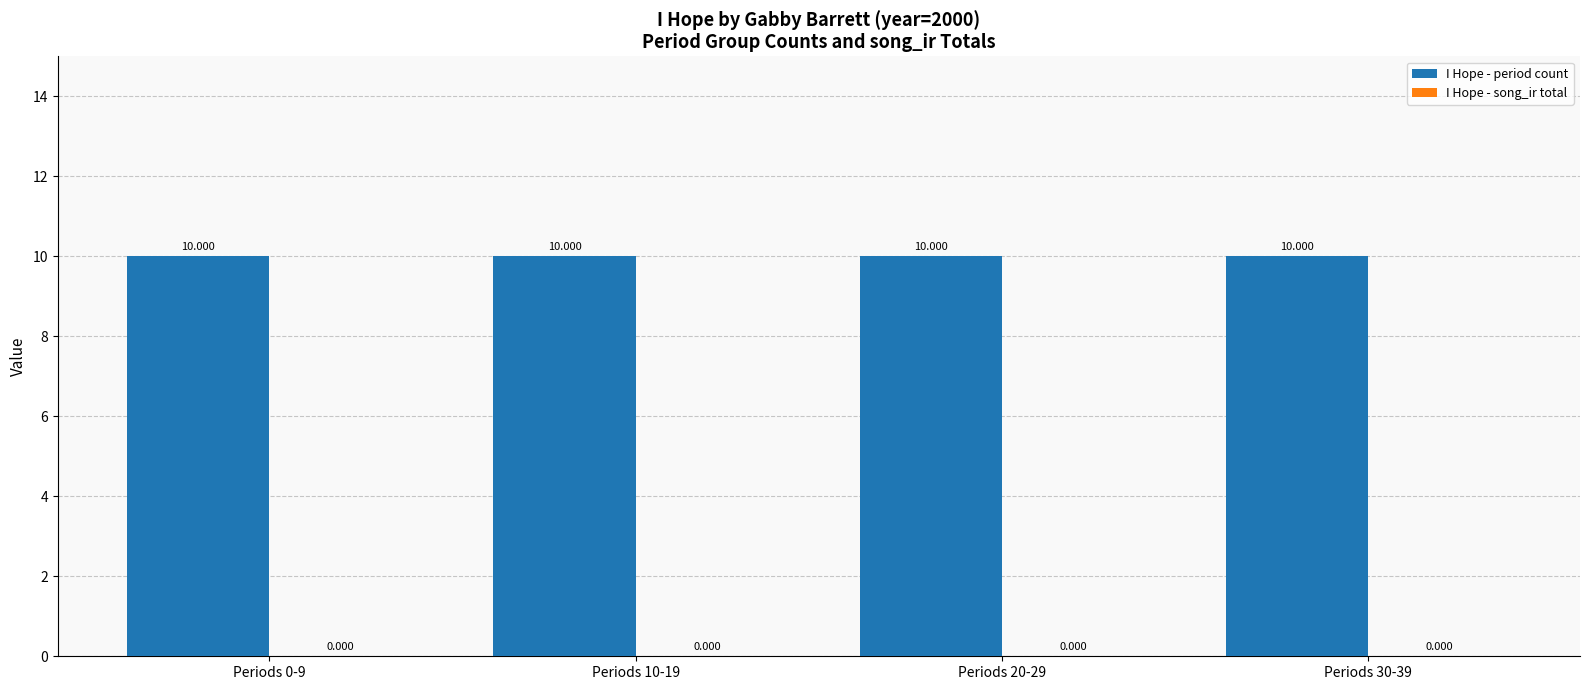

Is the value of I Hope - song_ir total at Periods 10-19 greater than the value of I Hope - period count at Periods 10-19?

No